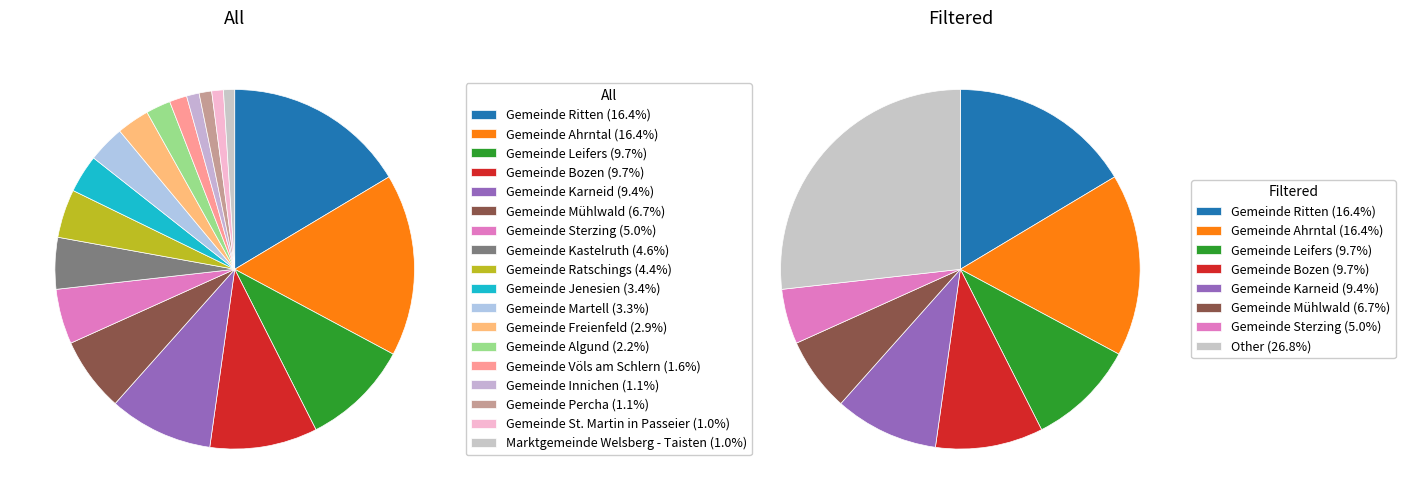

Which category has the biggest portion of the pie?

Gemeinde Ritten